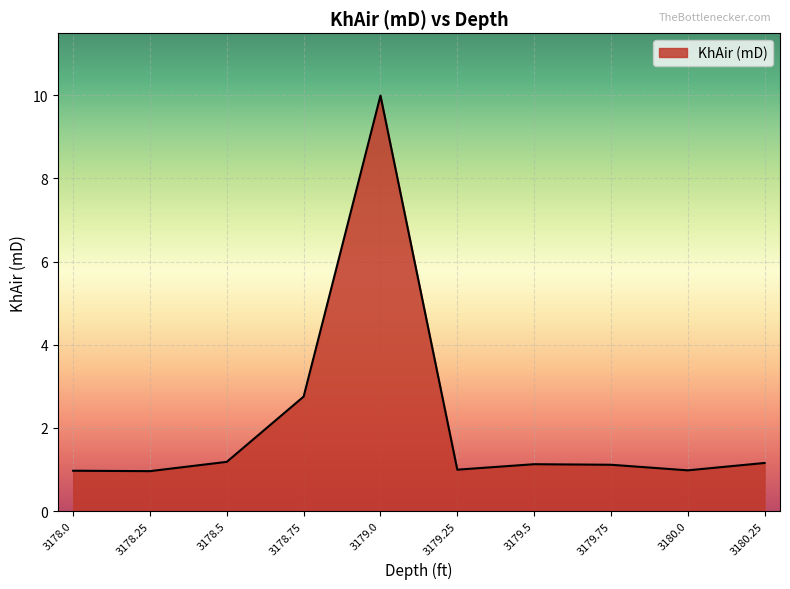

Where is the data nearest to the value 5?

3178.75